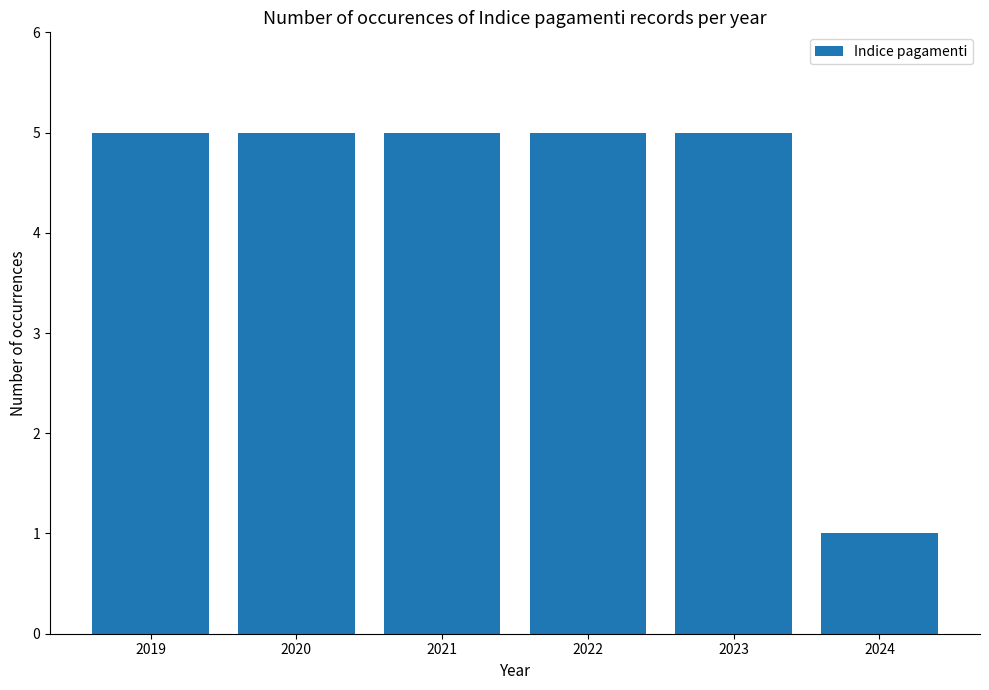

What is the average value?

4